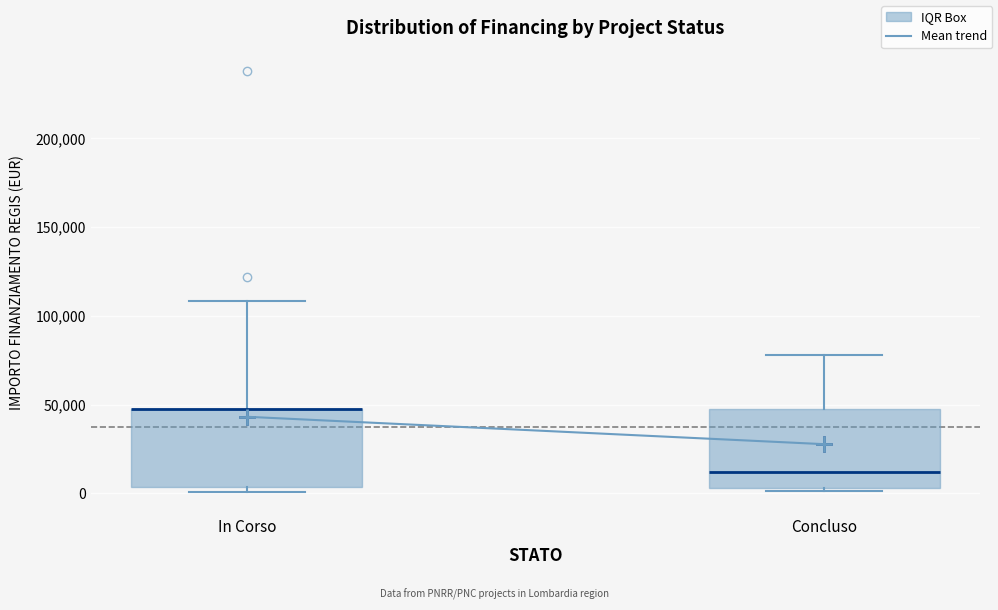

Where is the lower edge of the box for Concluso on the y-axis? The values are not printed on the chart, so give them approximately, as read against the axis.

5000